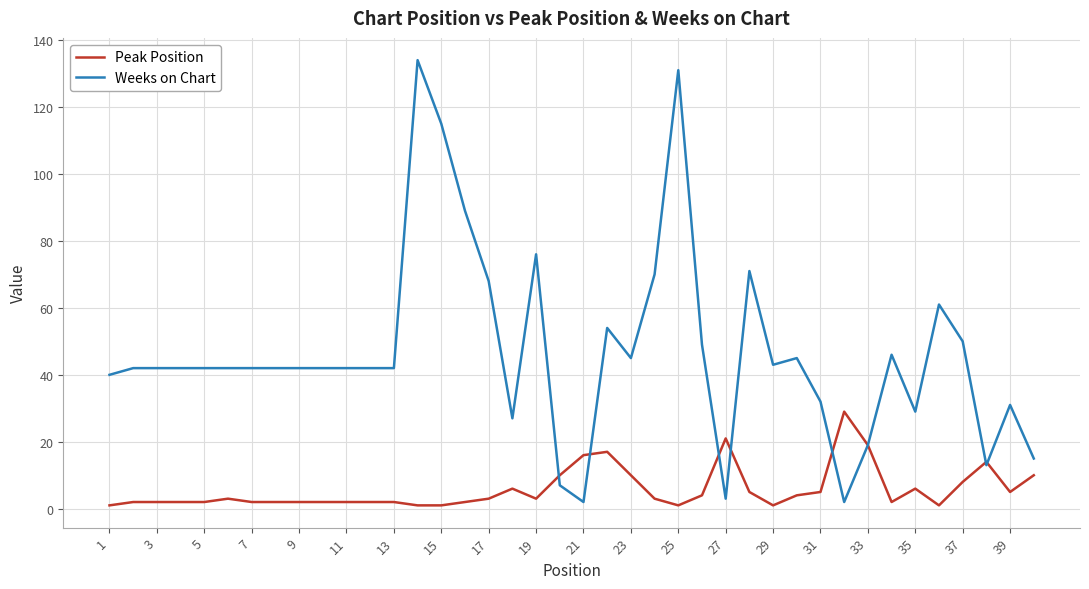

Does the chart display data point markers on the line(s)?

No